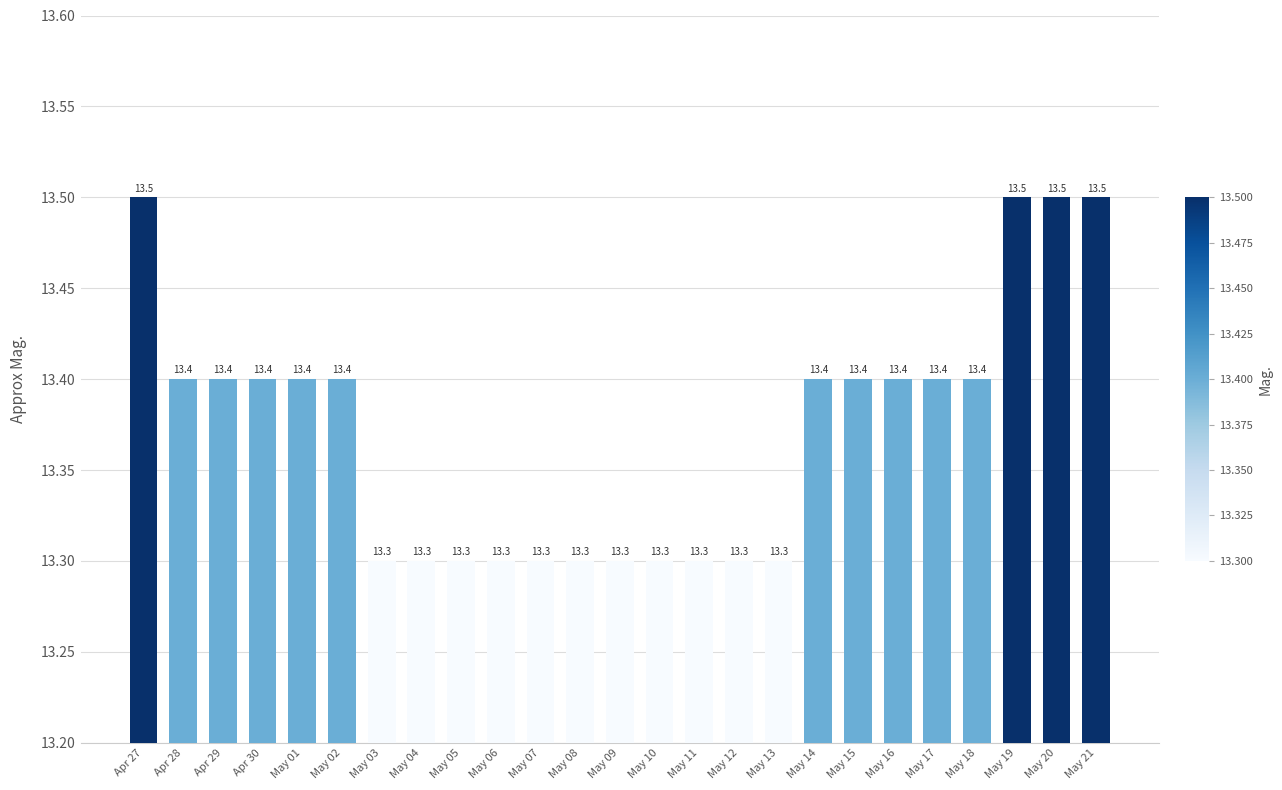

What is the sum of all values?

334.3